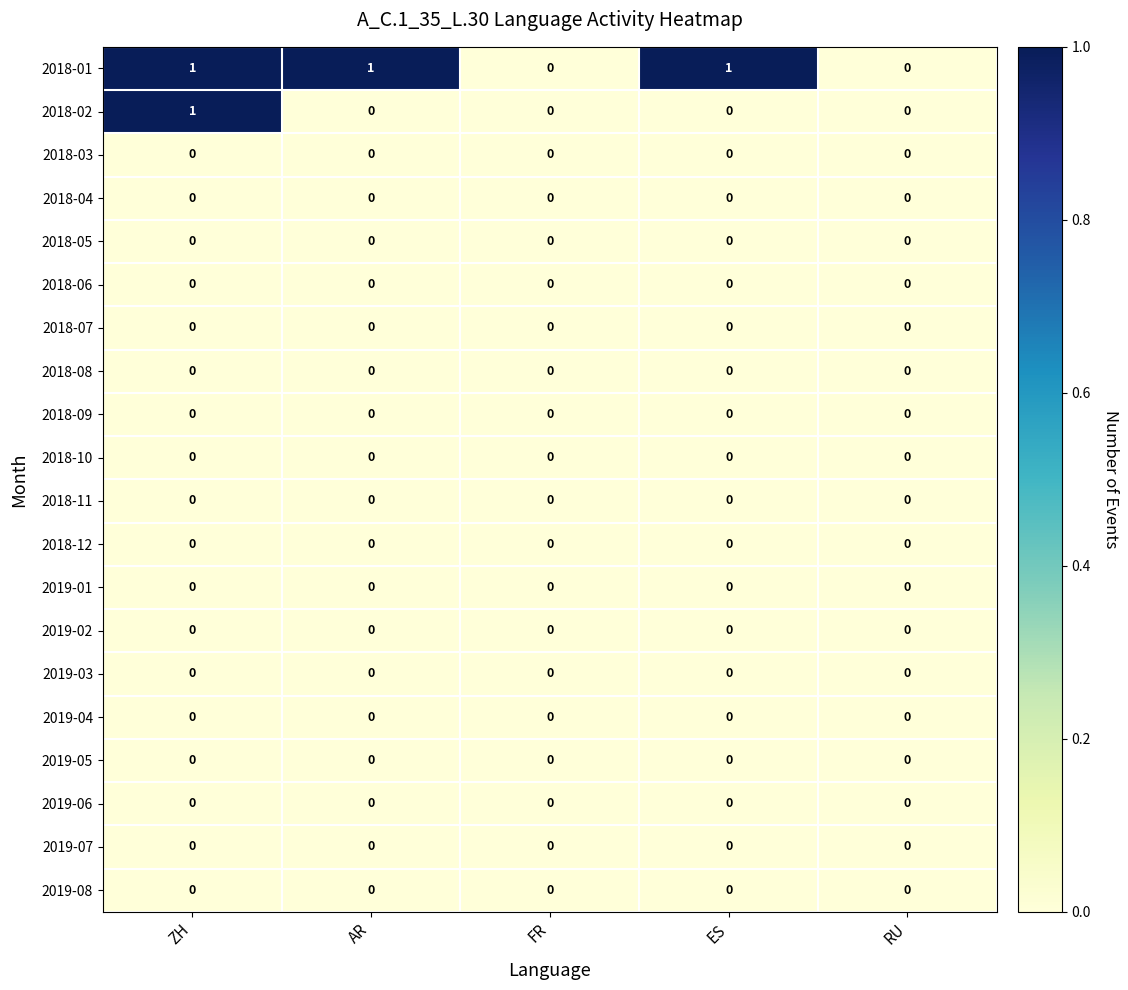

Count the number of categories in the chart.

5